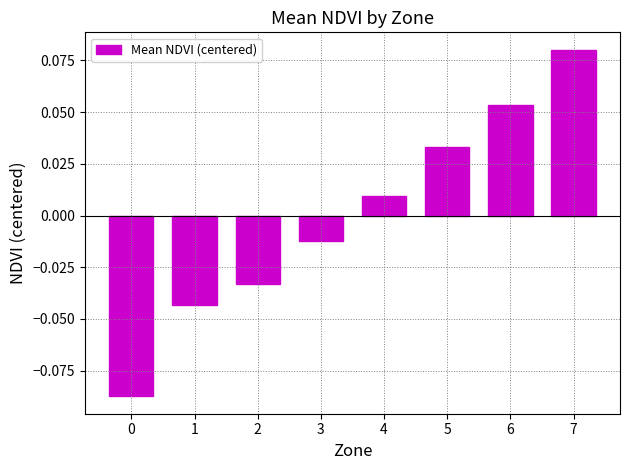

Which category has the highest value across all series?

7